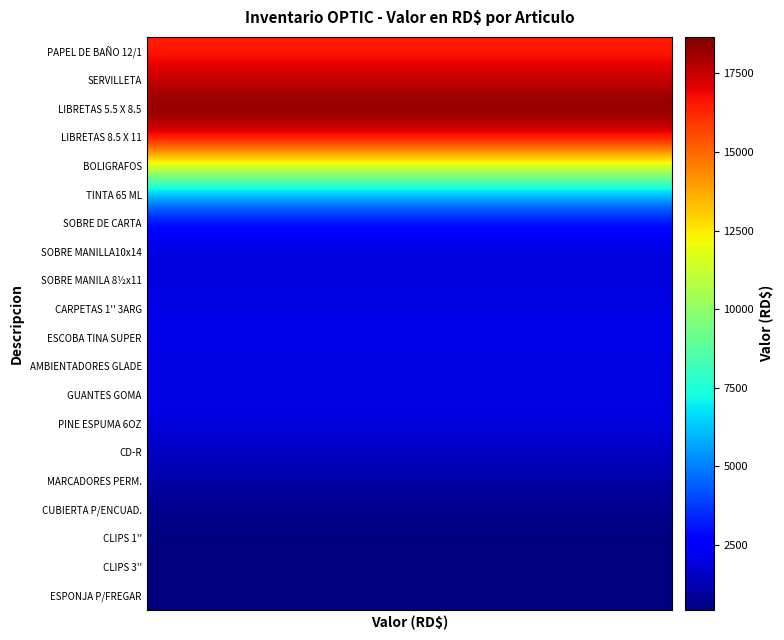

Reading left to right, extract all data points from this chart.

PAPEL DE BAÑO 12/1: 16443.1	16443.1	16443.1	16443.1	16443.1	16443.1	16443.1	16443.1	16443.1	16443.1	16443.1	16443.1
SERVILLETA: 17480.1	17480.1	17480.1	17480.1	17480.1	17480.1	17480.1	17480.1	17480.1	17480.1	17480.1	17480.1
LIBRETAS 5.5 X 8.5: 18661.4	18661.4	18661.4	18661.4	18661.4	18661.4	18661.4	18661.4	18661.4	18661.4	18661.4	18661.4
LIBRETAS 8.5 X 11: 17082.0	17082.0	17082.0	17082.0	17082.0	17082.0	17082.0	17082.0	17082.0	17082.0	17082.0	17082.0
BOLIGRAFOS: 11769.5	11769.5	11769.5	11769.5	11769.5	11769.5	11769.5	11769.5	11769.5	11769.5	11769.5	11769.5
TINTA 65 ML: 6001.0	6001.0	6001.0	6001.0	6001.0	6001.0	6001.0	6001.0	6001.0	6001.0	6001.0	6001.0
SOBRE DE CARTA: 2774.9	2774.9	2774.9	2774.9	2774.9	2774.9	2774.9	2774.9	2774.9	2774.9	2774.9	2774.9
SOBRE MANILLA10x14: 1899.8	1899.8	1899.8	1899.8	1899.8	1899.8	1899.8	1899.8	1899.8	1899.8	1899.8	1899.8
SOBRE MANILA 8½x11: 1957.9	1957.9	1957.9	1957.9	1957.9	1957.9	1957.9	1957.9	1957.9	1957.9	1957.9	1957.9
CARPETAS 1'' 3ARG: 2088.4	2088.4	2088.4	2088.4	2088.4	2088.4	2088.4	2088.4	2088.4	2088.4	2088.4	2088.4
ESCOBA TINA SUPER: 2075.6	2075.6	2075.6	2075.6	2075.6	2075.6	2075.6	2075.6	2075.6	2075.6	2075.6	2075.6
AMBIENTADORES GLADE: 2041.5	2041.5	2041.5	2041.5	2041.5	2041.5	2041.5	2041.5	2041.5	2041.5	2041.5	2041.5
GUANTES GOMA: 2069.7	2069.7	2069.7	2069.7	2069.7	2069.7	2069.7	2069.7	2069.7	2069.7	2069.7	2069.7
PINE ESPUMA 6OZ: 1964.1	1964.1	1964.1	1964.1	1964.1	1964.1	1964.1	1964.1	1964.1	1964.1	1964.1	1964.1
CD-R: 1557.4	1557.4	1557.4	1557.4	1557.4	1557.4	1557.4	1557.4	1557.4	1557.4	1557.4	1557.4
MARCADORES PERM.: 1038.7	1038.7	1038.7	1038.7	1038.7	1038.7	1038.7	1038.7	1038.7	1038.7	1038.7	1038.7
CUBIERTA P/ENCUAD.: 664.2	664.2	664.2	664.2	664.2	664.2	664.2	664.2	664.2	664.2	664.2	664.2
CLIPS 1'': 476.5	476.5	476.5	476.5	476.5	476.5	476.5	476.5	476.5	476.5	476.5	476.5
CLIPS 3'': 423.5	423.5	423.5	423.5	423.5	423.5	423.5	423.5	423.5	423.5	423.5	423.5
ESPONJA P/FREGAR: 436.7	436.7	436.7	436.7	436.7	436.7	436.7	436.7	436.7	436.7	436.7	436.7